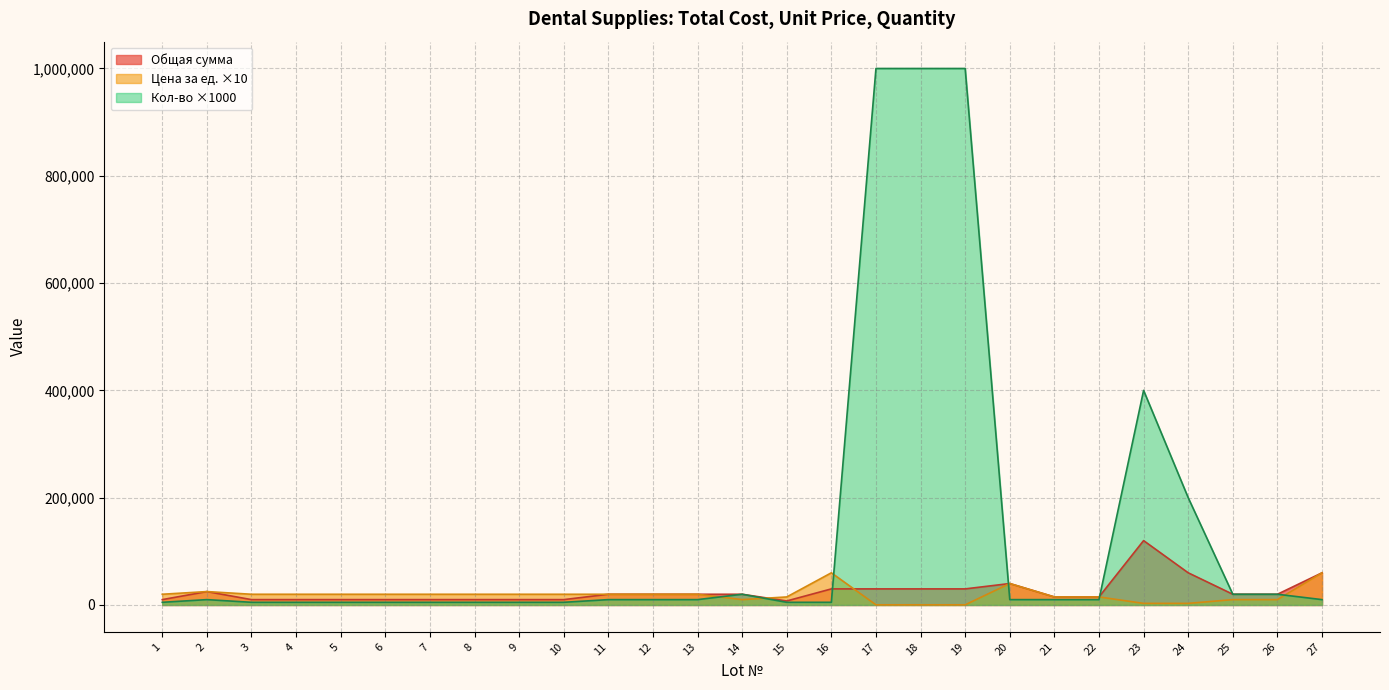

How many data points in Цена за ед. are less than 20000?

11